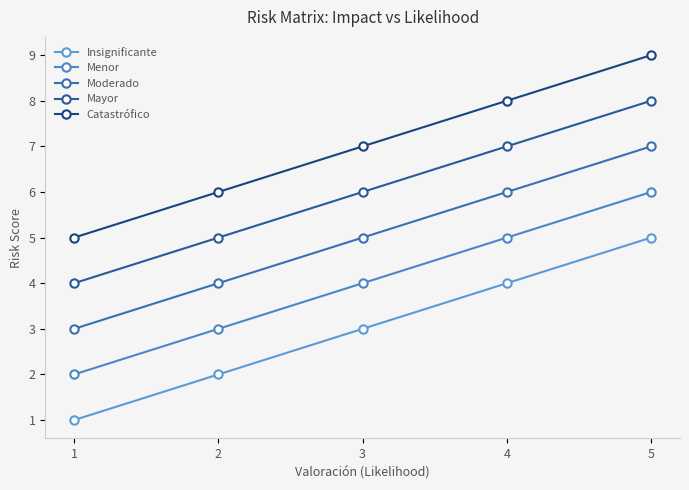

Between 1 and 2, which is larger?

2